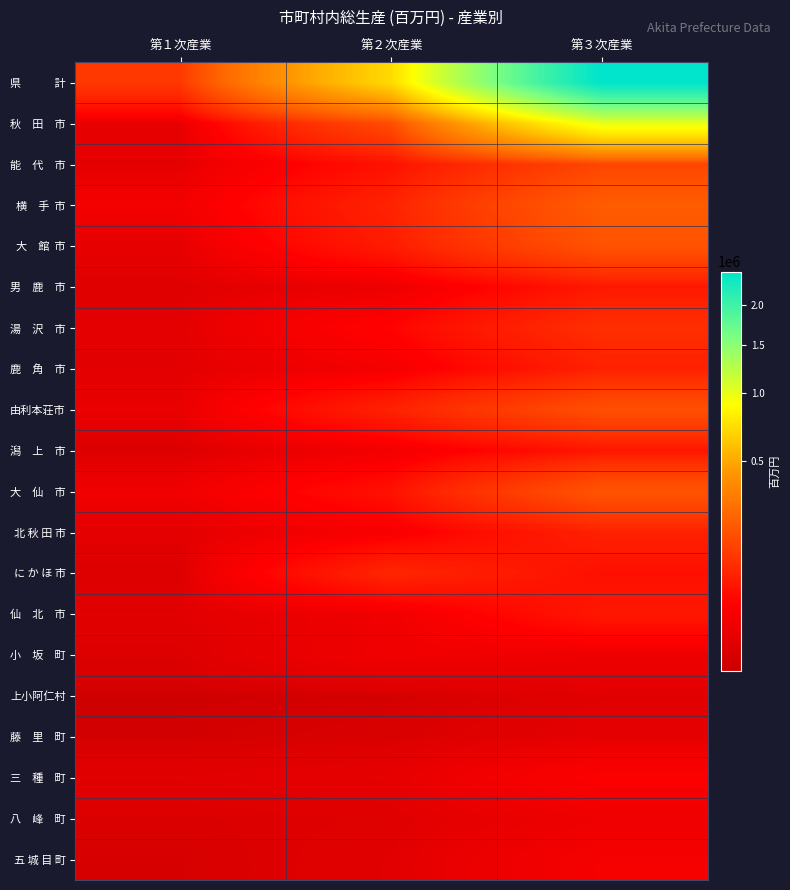

Which series has the largest range (max minus min)?

県 計